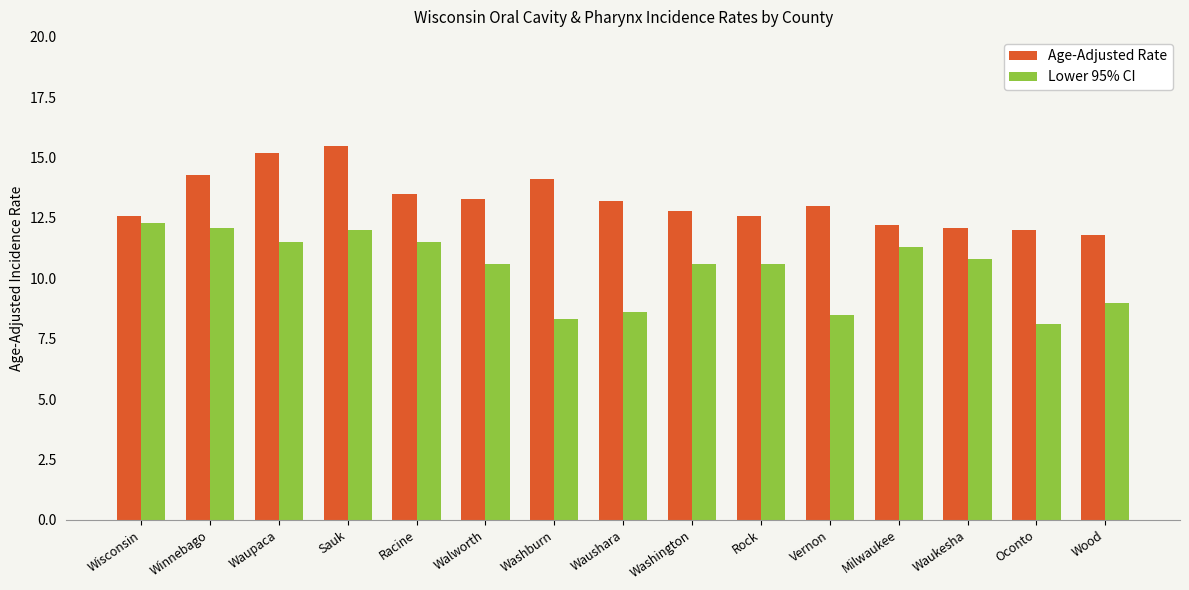

The Age-Adjusted Rate series shows 7.9 at Waushara. True or false?

False